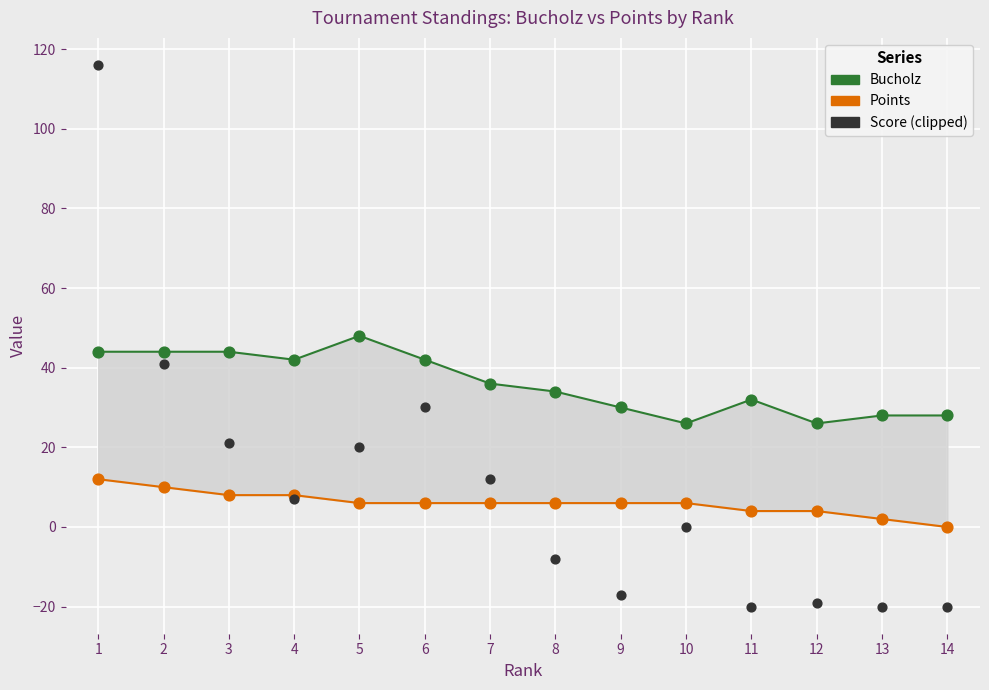

At which category is the sum across all series the highest?

1